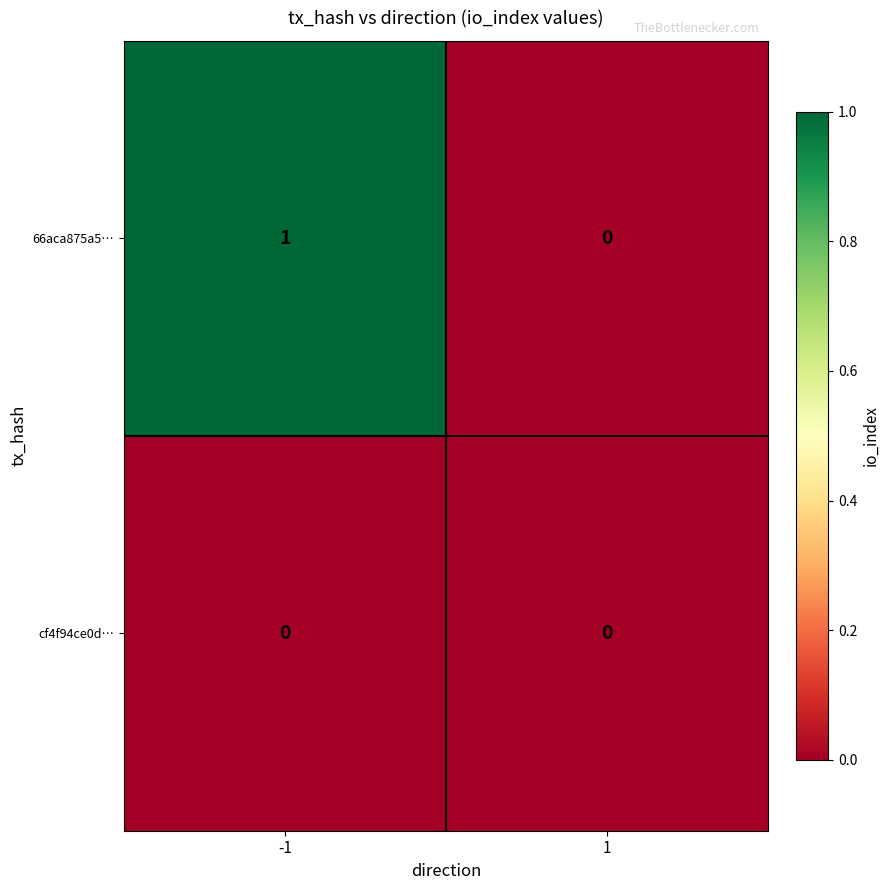

Is it true that 66aca875a5… equals 0 at 1?

True